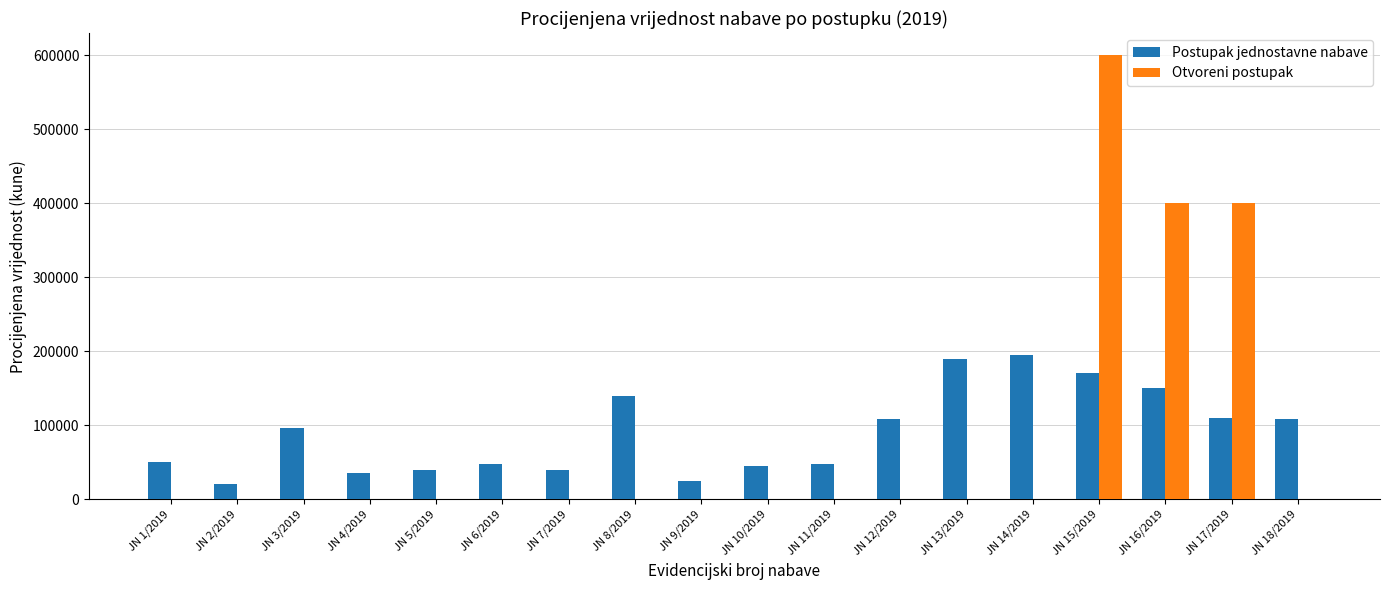

What is the total value across all series at JN 4/2019?

35000